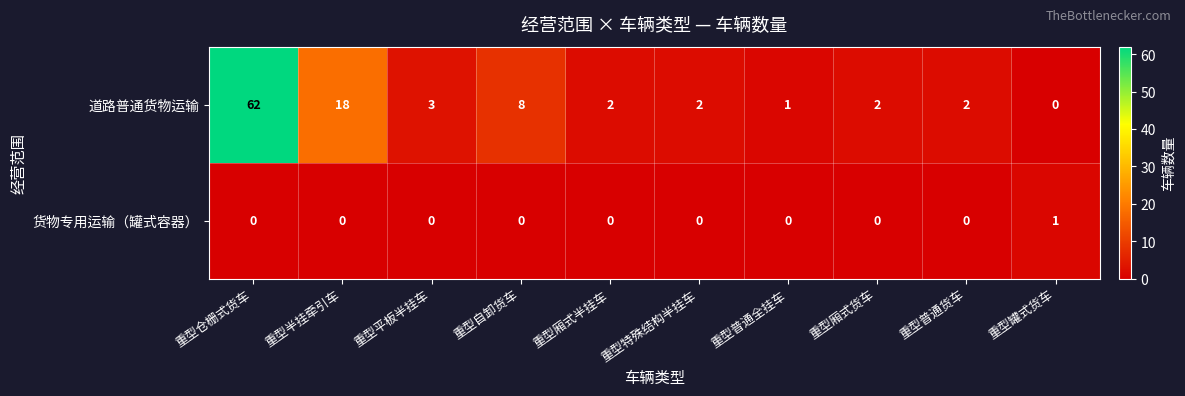

Which series changed the most between 重型厢式货车 and 重型罐式货车?

道路普通货物运输